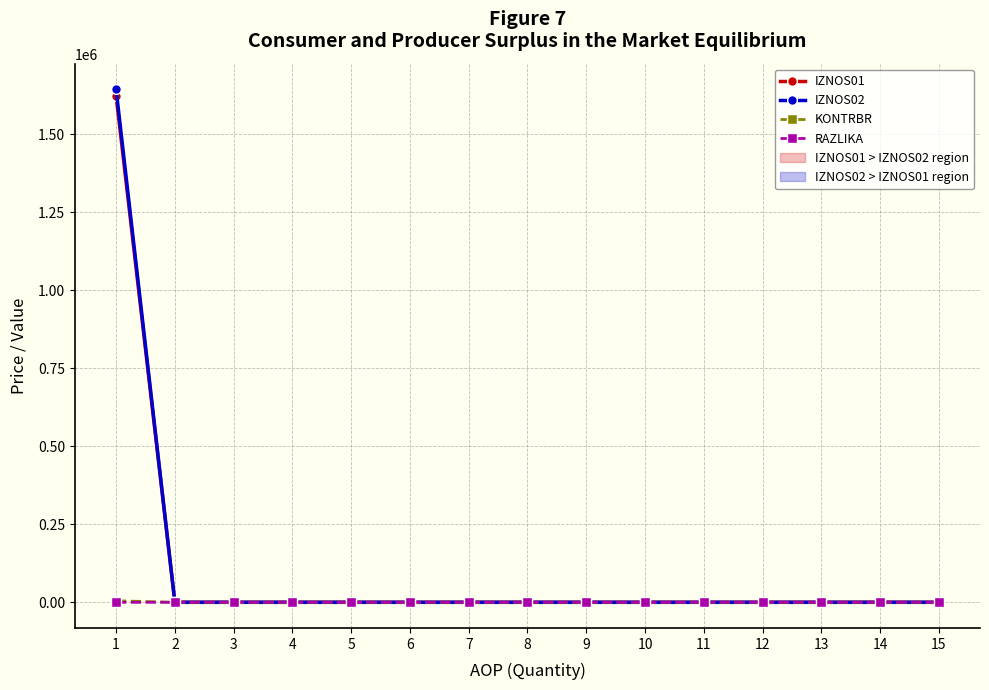

What is the greatest value displayed?

1643727.4